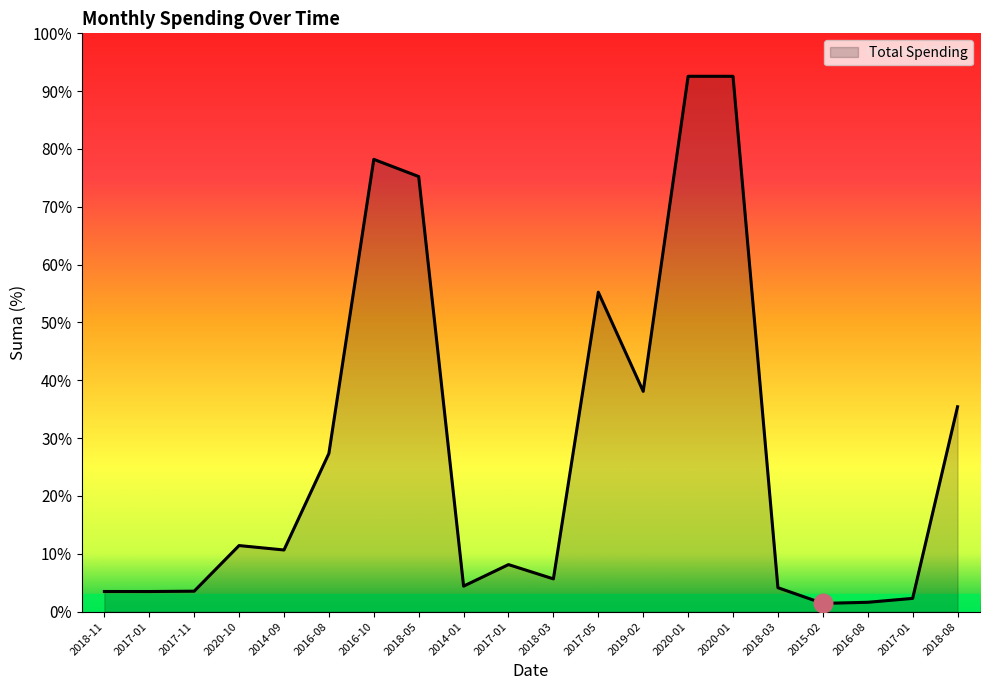

What is the change in value from 2018-03 to 2015-02?

-89.0